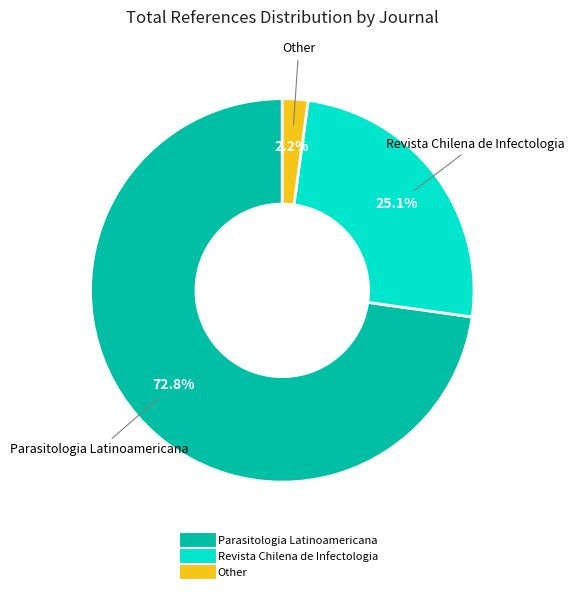

What is the smallest slice in the pie chart?

Other